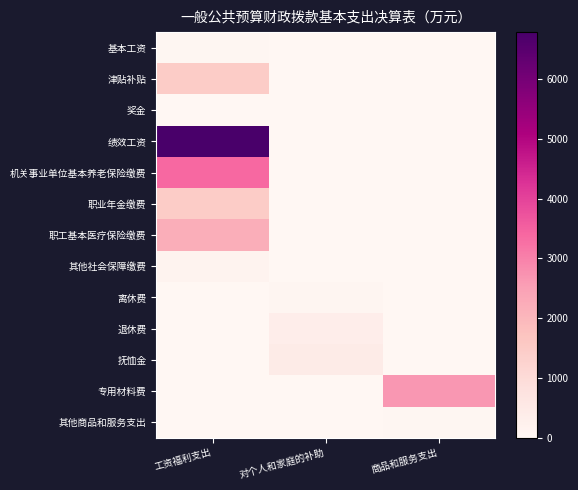

Between 对个人和家庭的补助 and 工资福利支出, which is larger?

工资福利支出